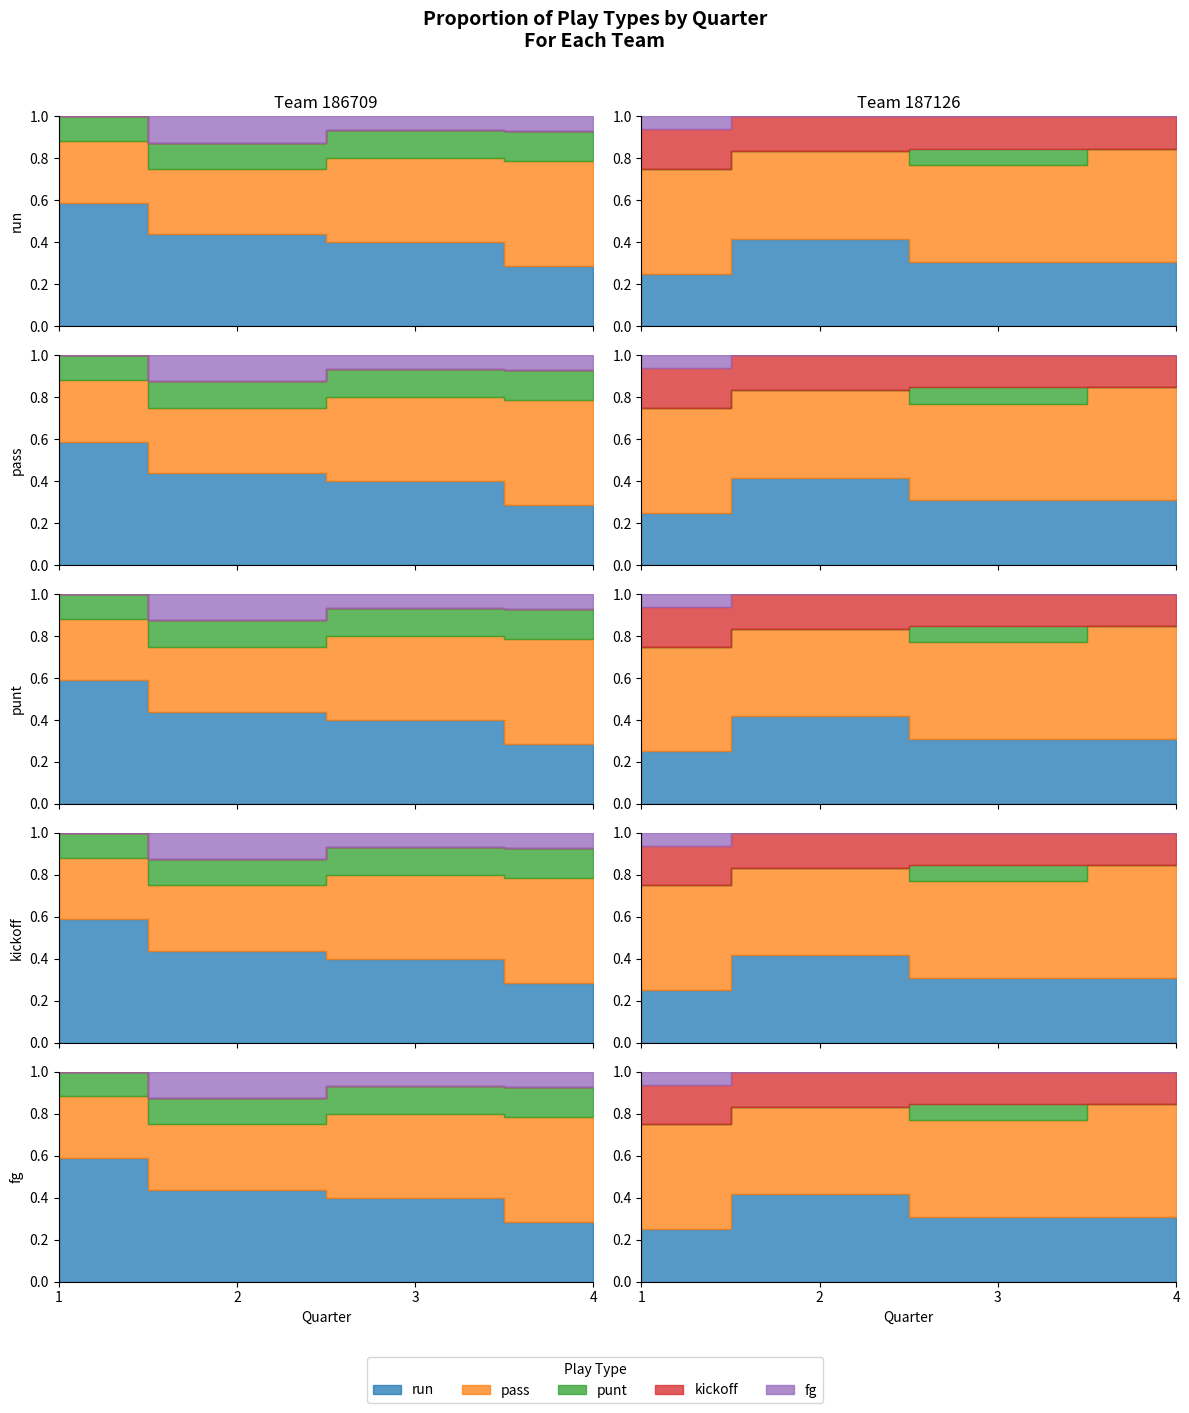

Which series has the largest total across all categories?

pass